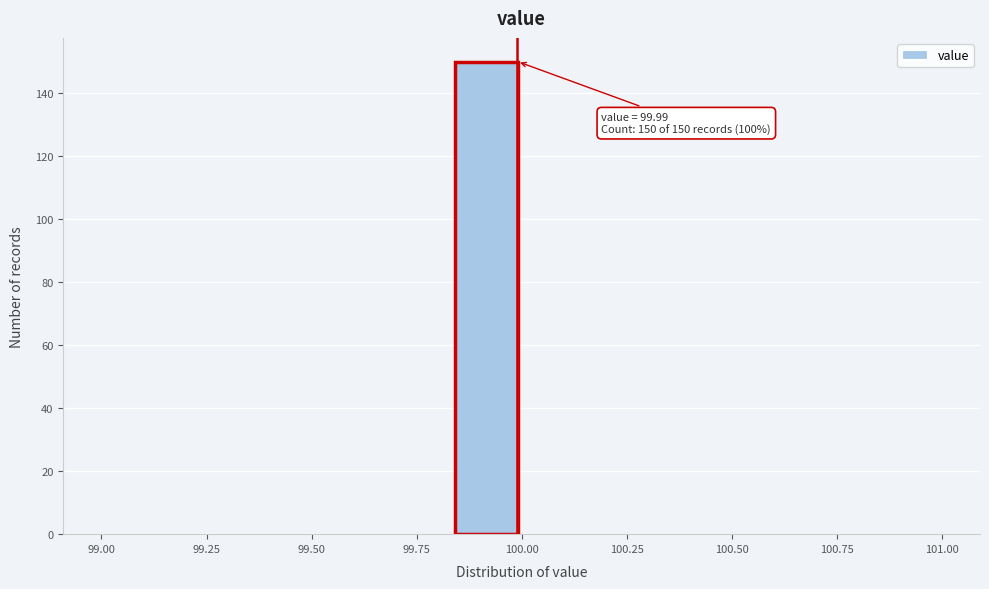

Around what value on the x-axis is the tallest bar? Give the approximate position of its centre, as read against the axis.

99.90